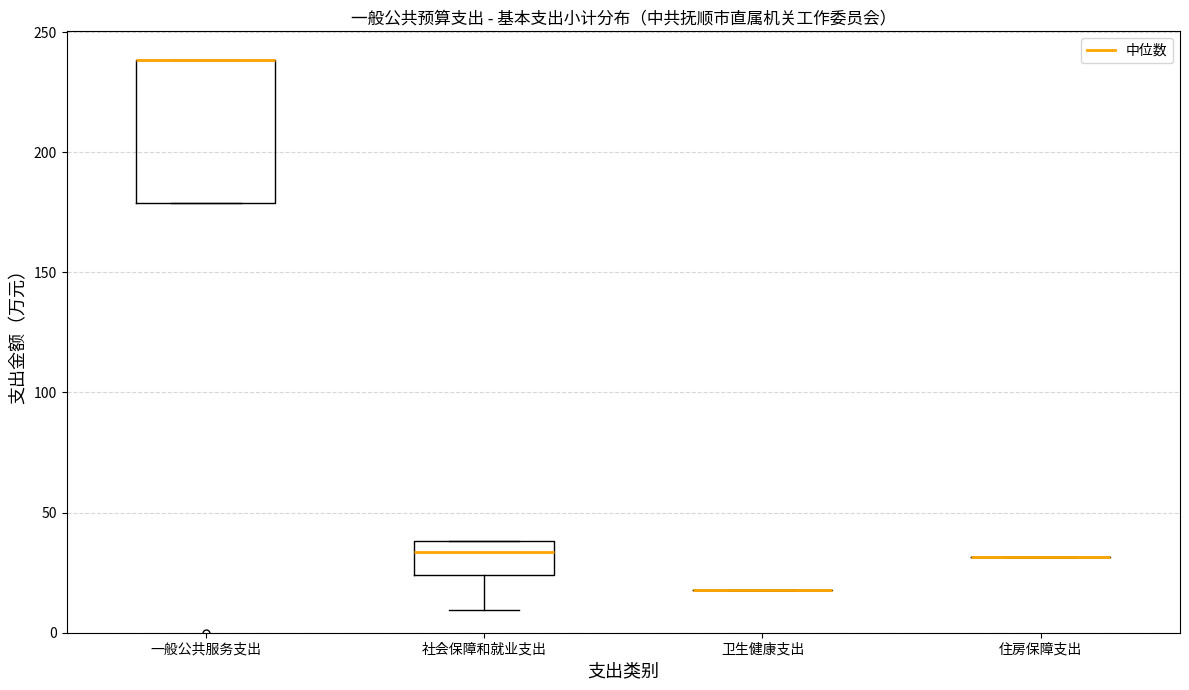

Reading left to right, transcribe this box plot: for each box, give where its median line is, the range the box spans, and where its two whiskers end, as read against the y-axis. The values are not printed on the chart, so give them approximately, as read against the axis.

一般公共服务支出: median 240 (drawn on the box's upper edge), box 180 to 240, whiskers 180 to 240
社会保障和就业支出: median 35, box 25 to 40, whiskers 10 to 40
卫生健康支出: box collapsed to a line at 20, whiskers 20 to 20
住房保障支出: box collapsed to a line at 30, whiskers 30 to 30